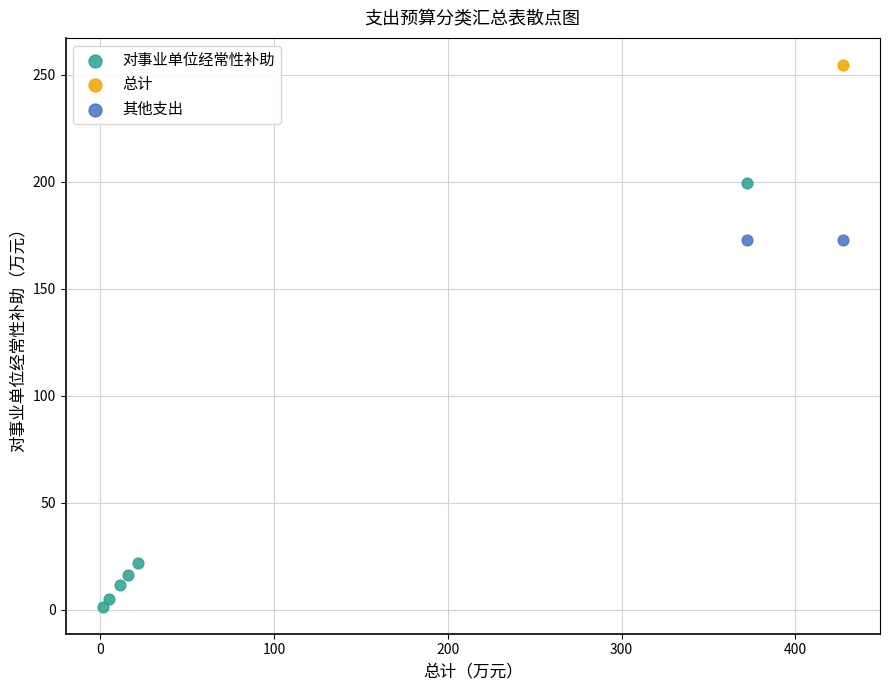

Which series contains the highest Y value?

总计